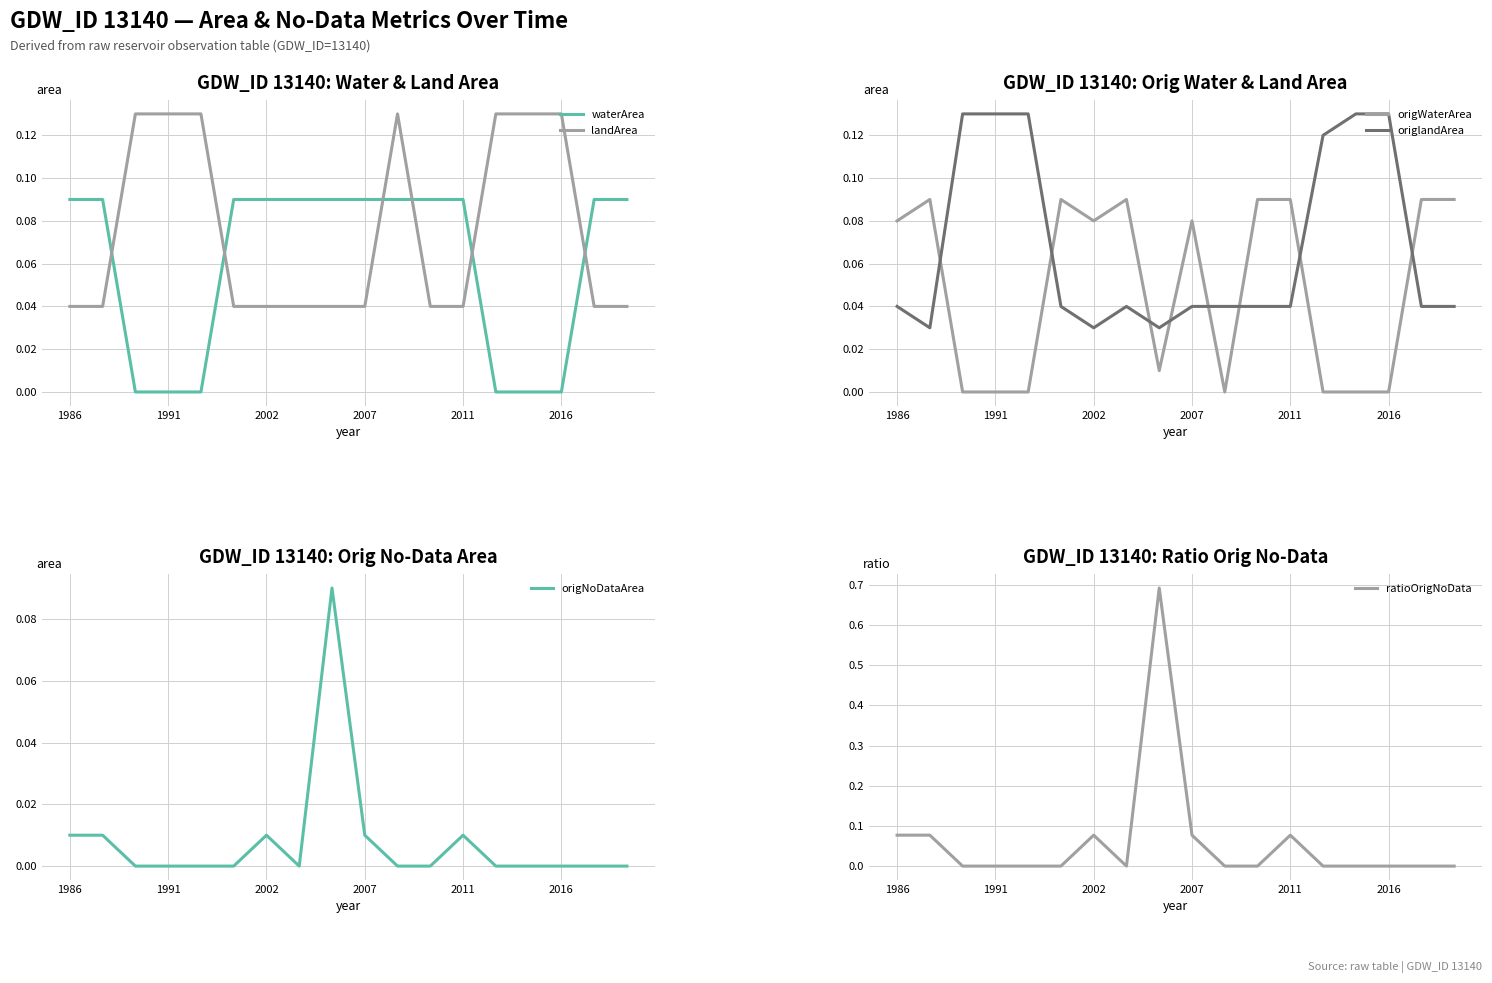

What are all the series names shown in the legend?

waterArea, landArea, origWaterArea, origlandArea, origNoDataArea, ratioOrigNoData